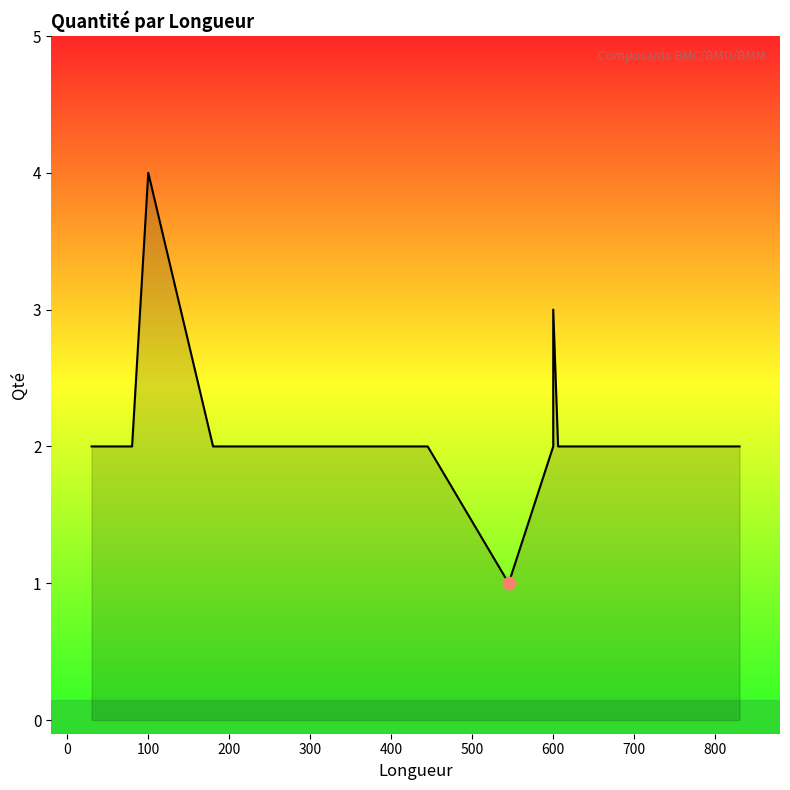

What is the change in value from 800 to 12?

+1